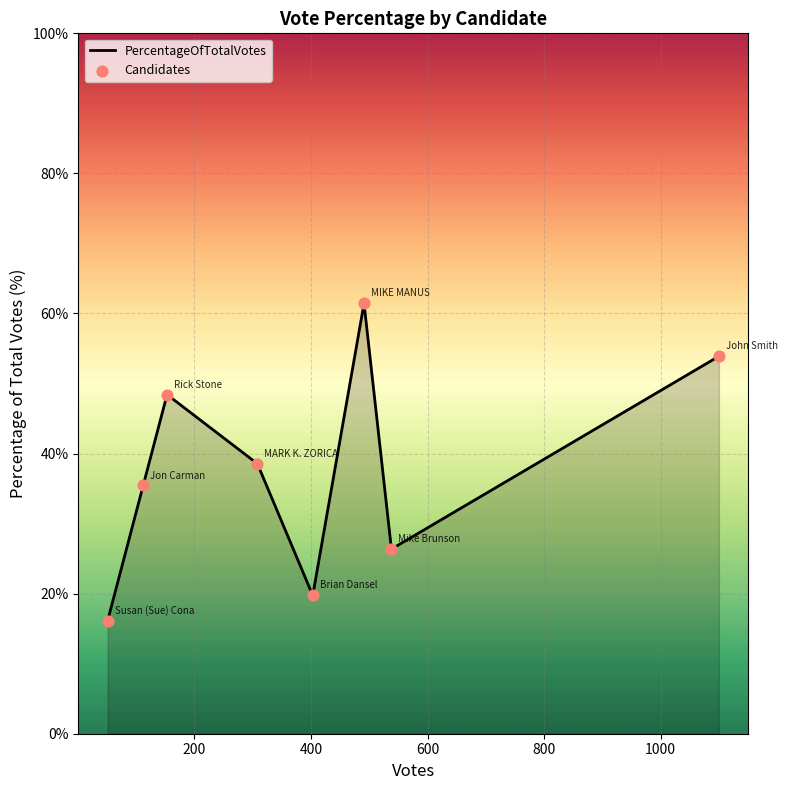

True or false: there are more than 0 points higher than both neighbors.

True